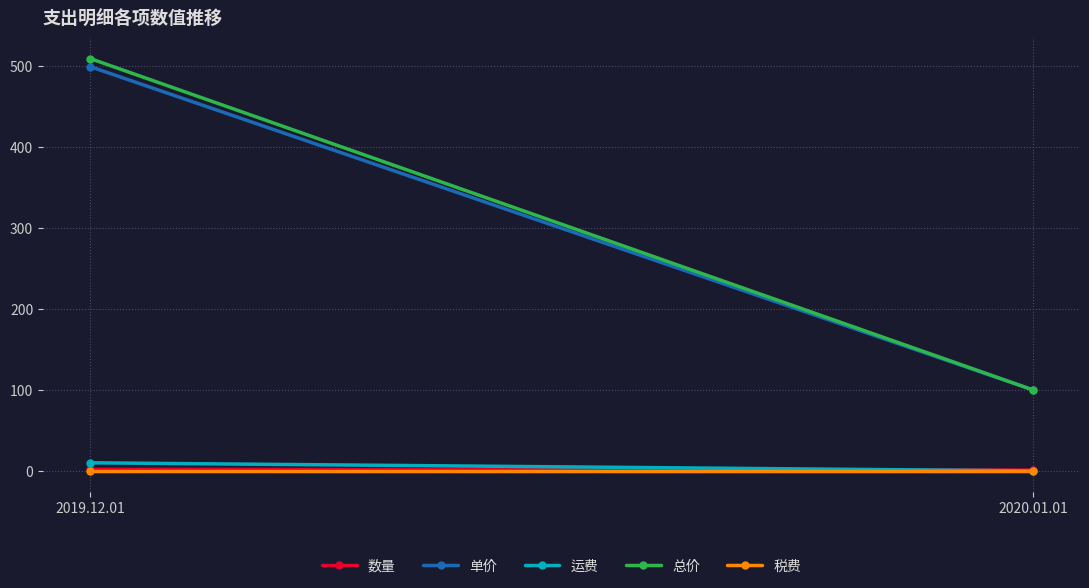

Which series has the widest spread of values?

总价